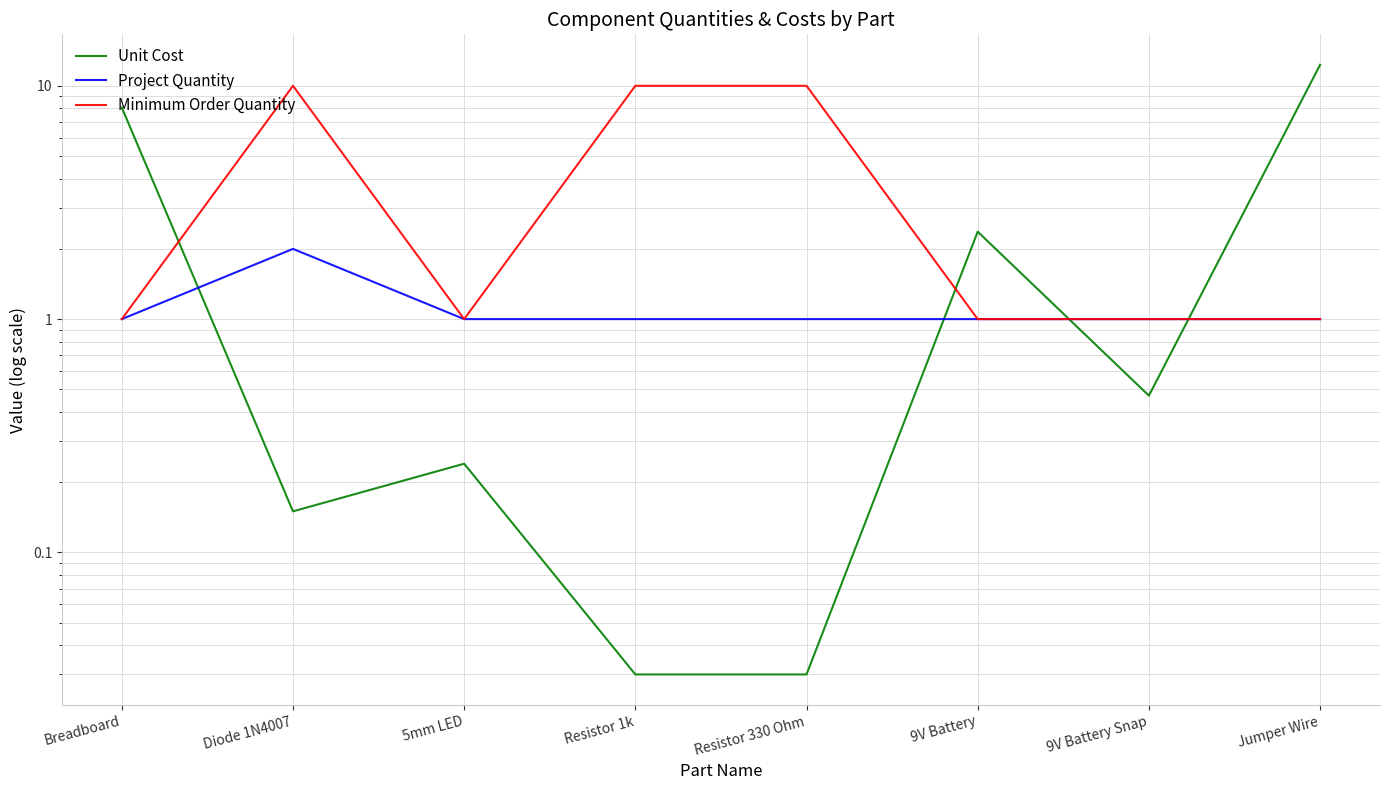

Reading left to right, transcribe all the data shown in this chart.

Unit Cost: Breadboard=8.1	Diode 1N4007=0.1	5mm LED=0.2	Resistor 1k=0.0	Resistor 330 Ohm=0.0	9V Battery=2.4	9V Battery Snap=0.5	Jumper Wire=12.3
Project Quantity: Breadboard=1.0	Diode 1N4007=2.0	5mm LED=1.0	Resistor 1k=1.0	Resistor 330 Ohm=1.0	9V Battery=1.0	9V Battery Snap=1.0	Jumper Wire=1.0
Minimum Order Quantity: Breadboard=1.0	Diode 1N4007=10.0	5mm LED=1.0	Resistor 1k=10.0	Resistor 330 Ohm=10.0	9V Battery=1.0	9V Battery Snap=1.0	Jumper Wire=1.0